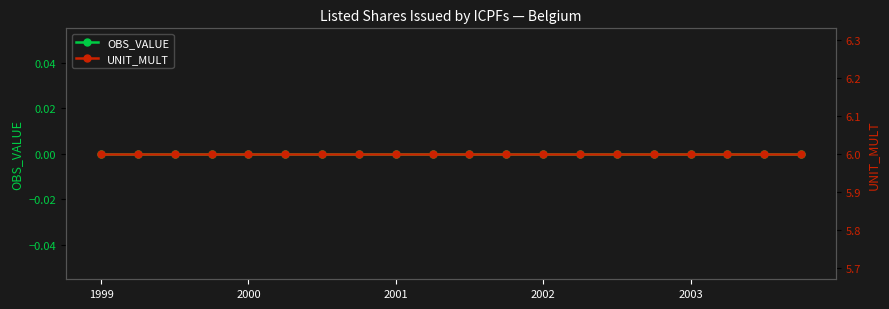

At which label does OBS_VALUE reach its minimum?

1999